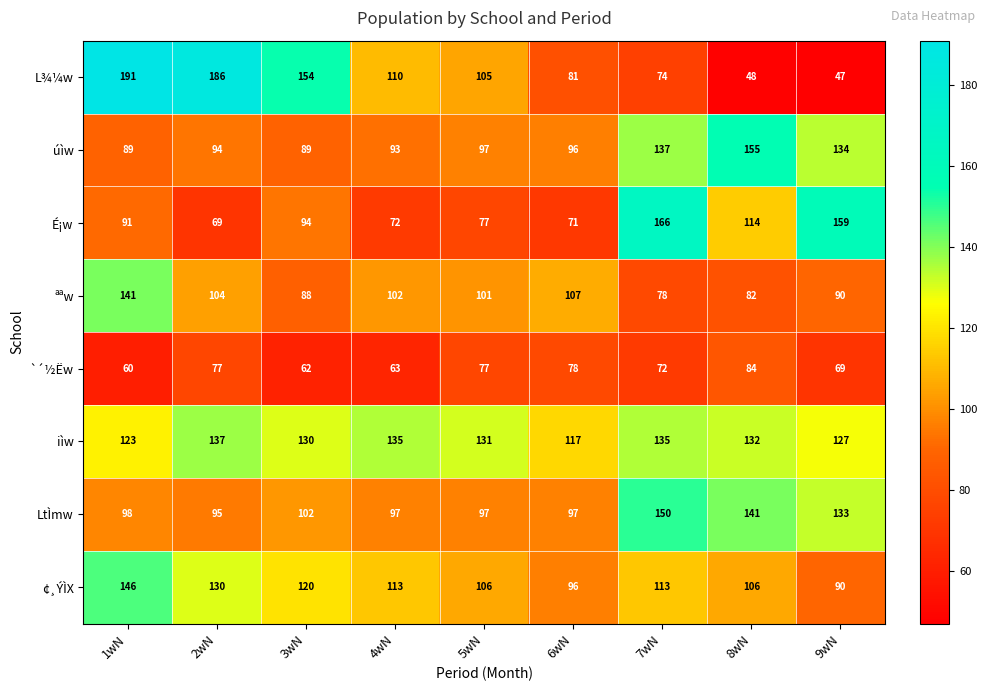

What is the smallest value displayed?

47